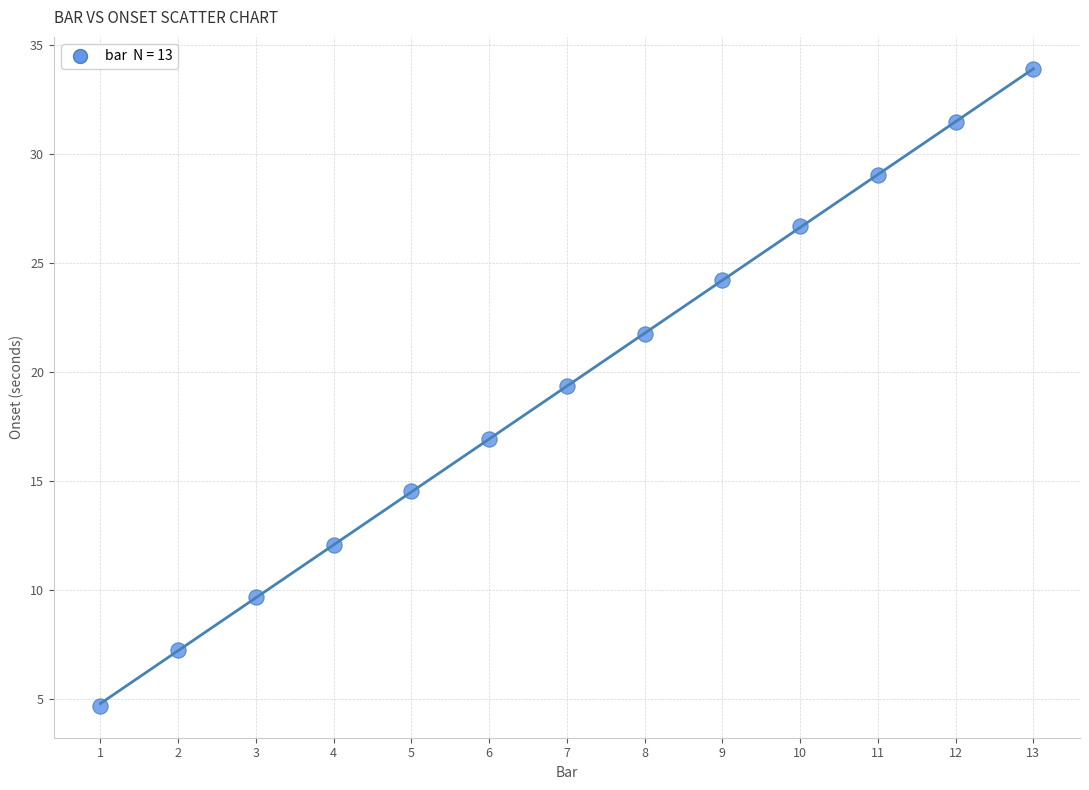

What Y value in the scatter plot is closest to 19?

19.4